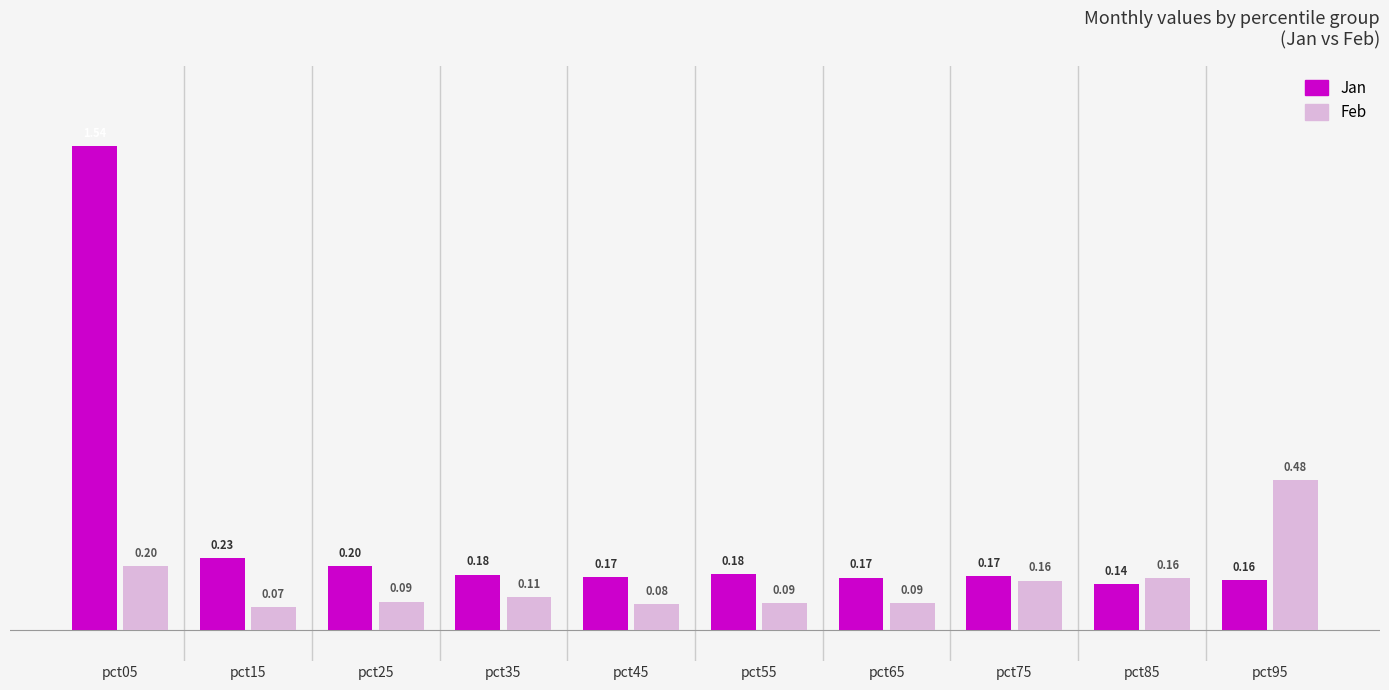

Between pct45 and pct75, which series saw the biggest shift?

Feb